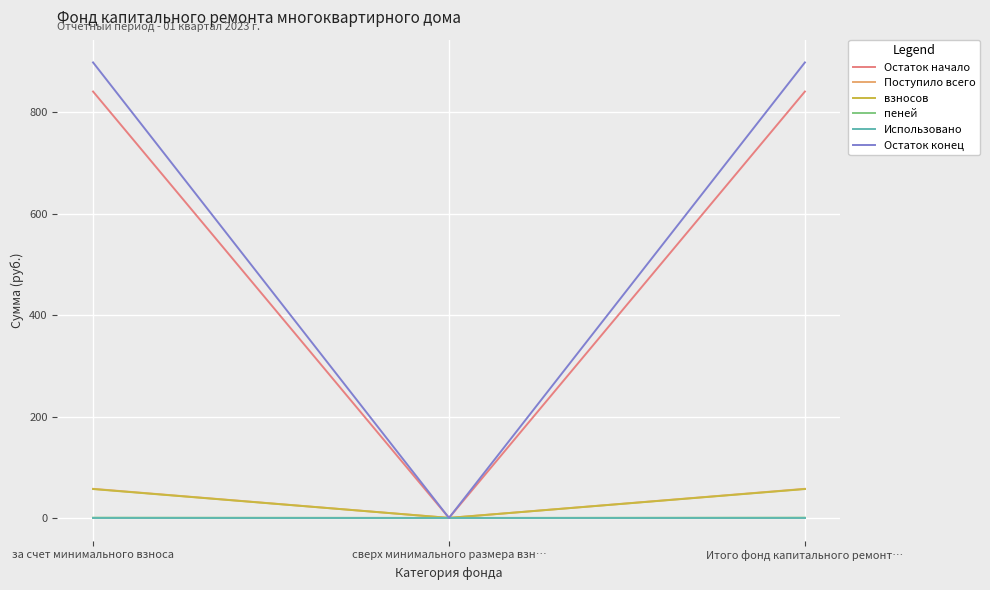

What are all the series names shown in the legend?

Остаток начало, Поступило всего, взносов, пеней, Использовано, Остаток конец